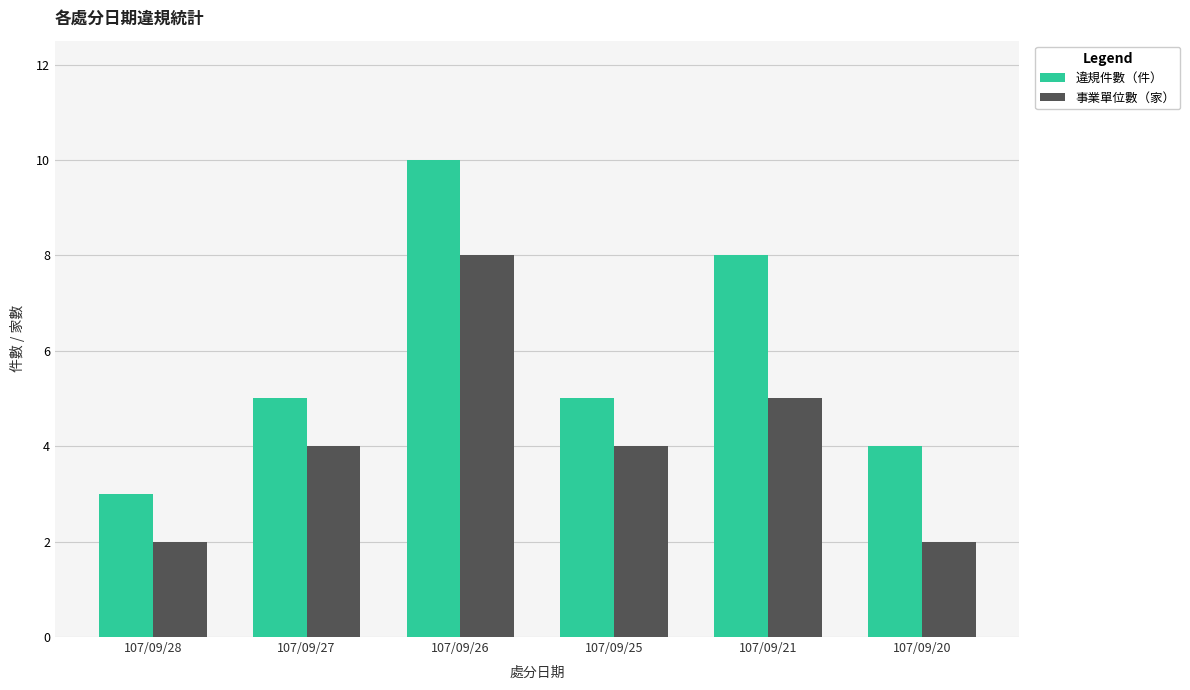

Is the value of 事業單位數（家） at 107/09/27 greater than the value of 違規件數（件） at 107/09/25?

No